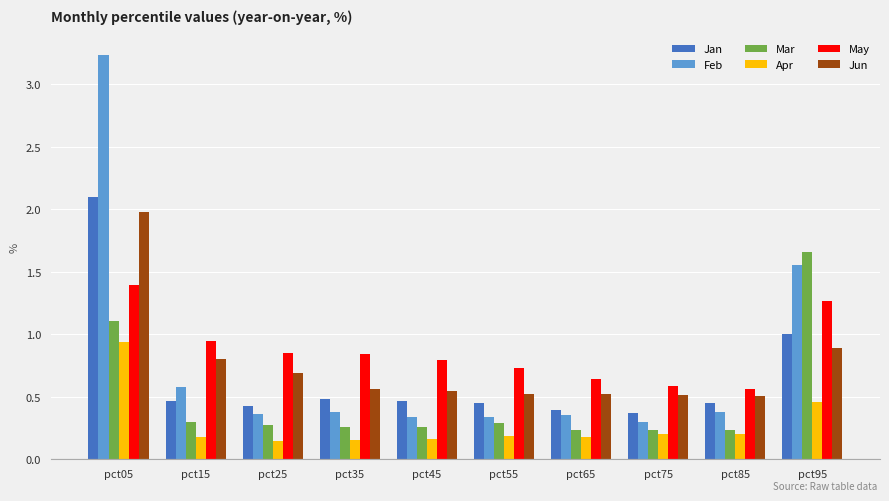

Count the number of categories in the chart.

10